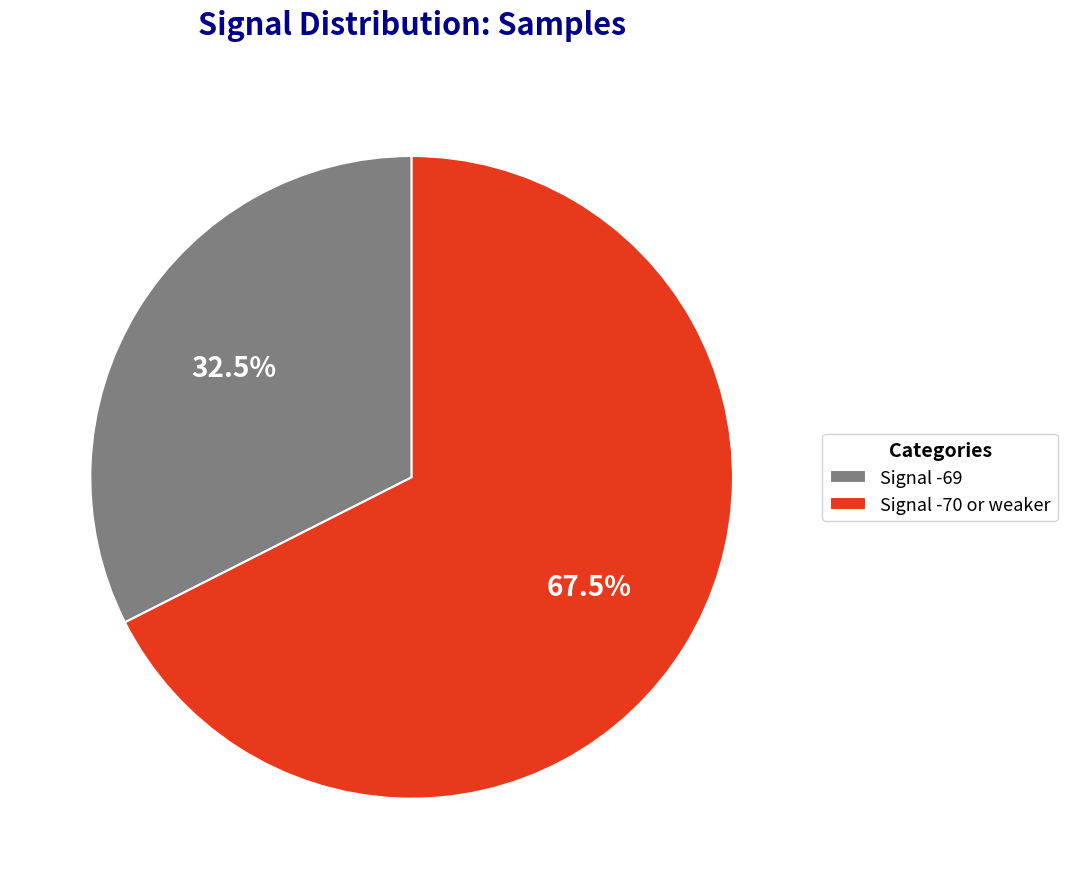

Between Signal -69 and Signal -70 or weaker, which is larger?

Signal -70 or weaker